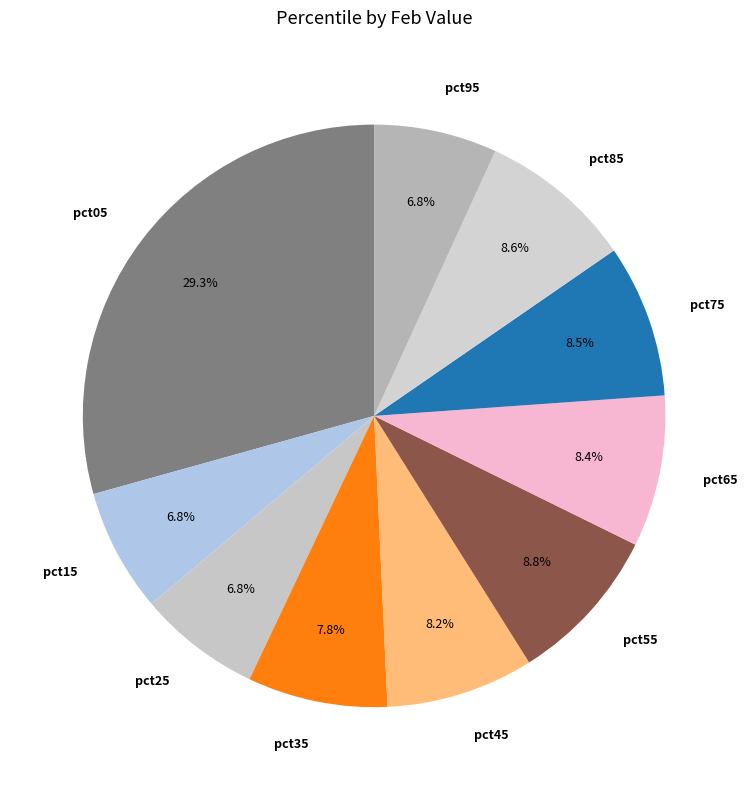

Is pct45 the majority of the pie?

No